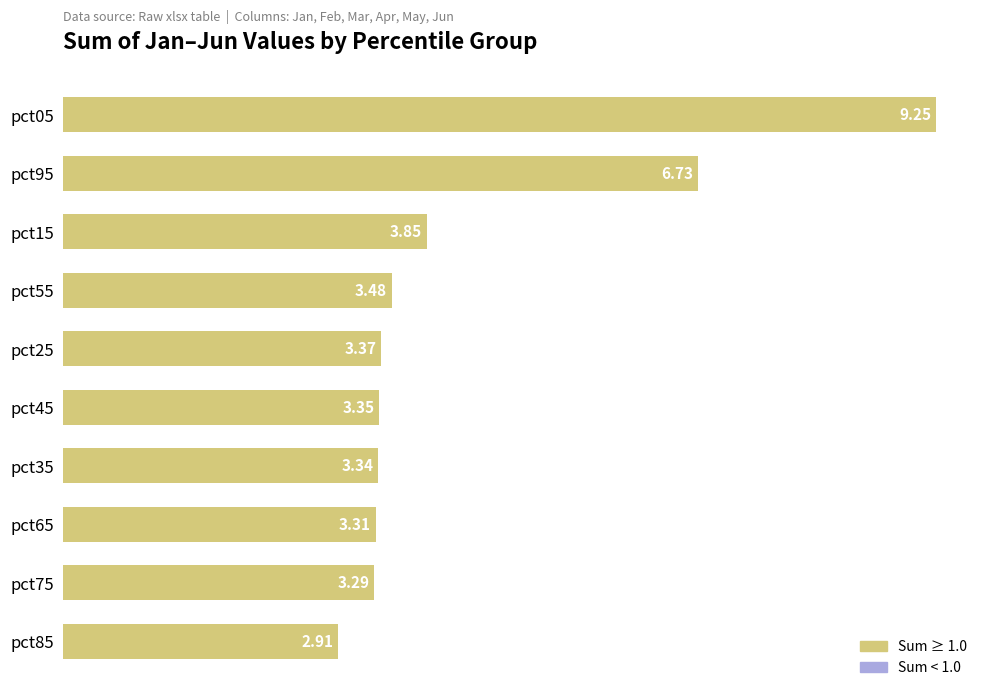

How many bars are there in total?

10